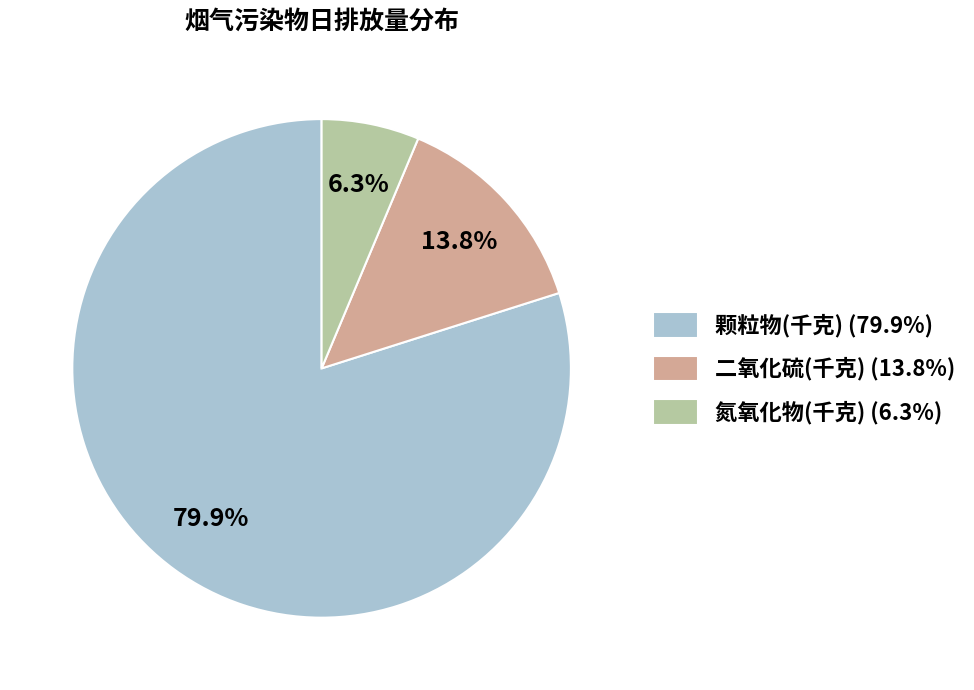

Is there a majority slice in this chart?

Yes